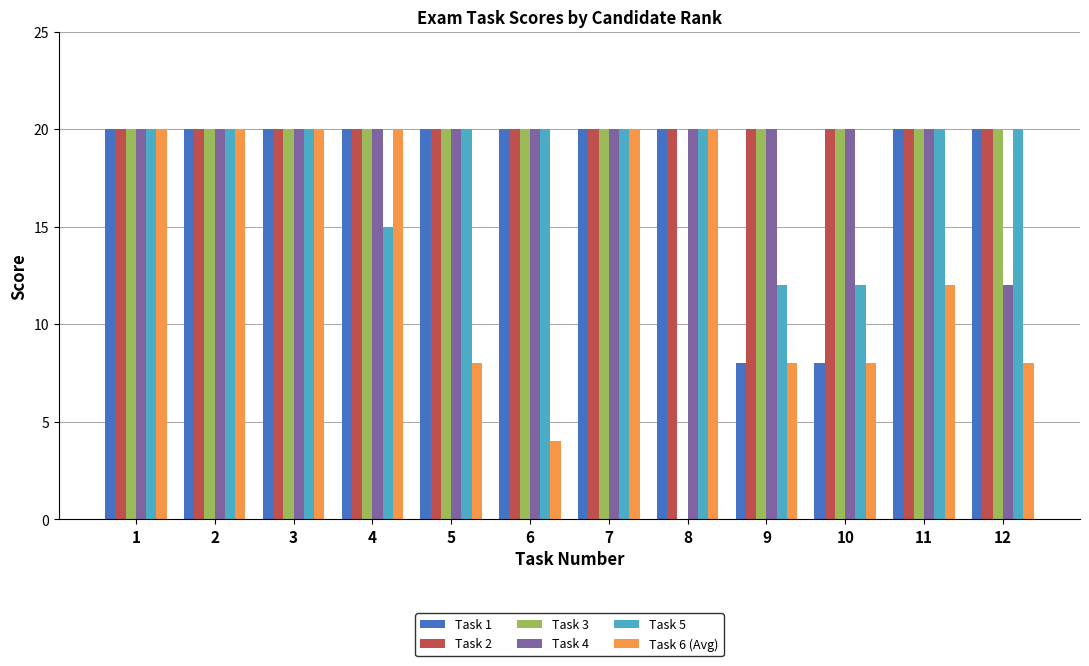

True or false: Task 3 has a value of 10 at 12.

False